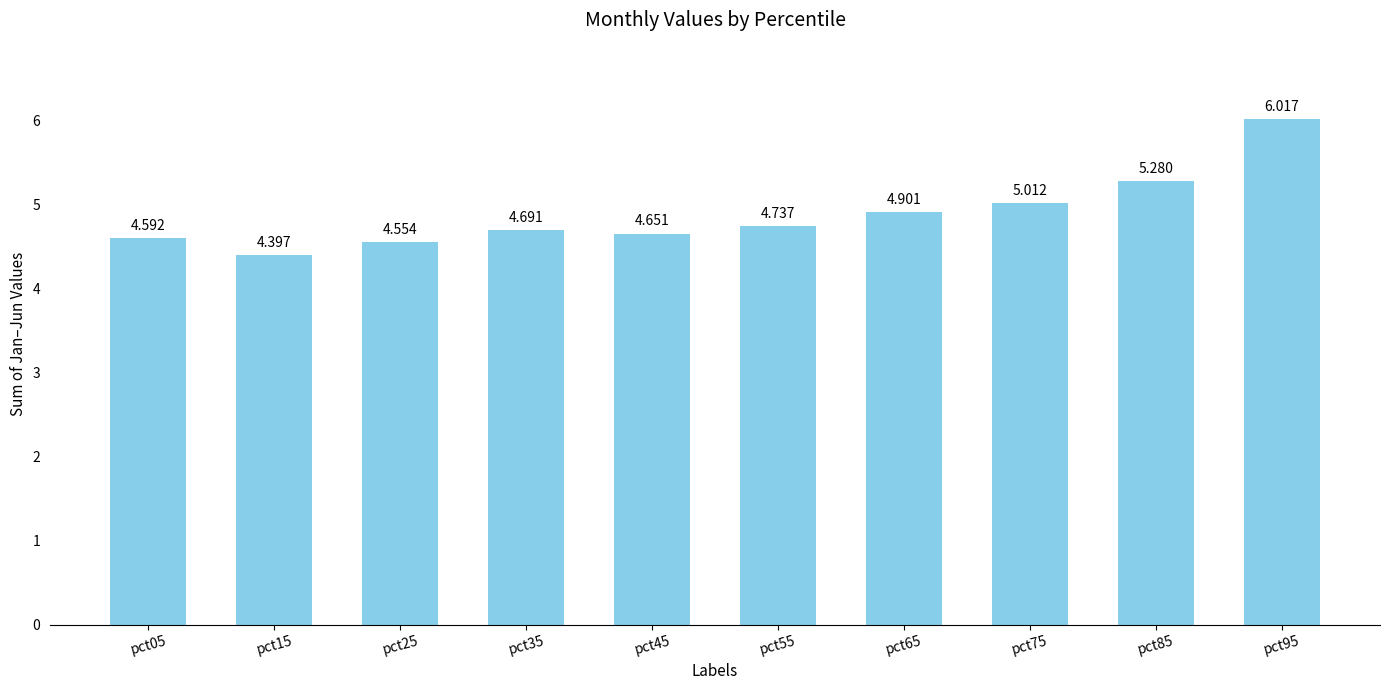

What is the value of the 2nd bar from the left?

4.4